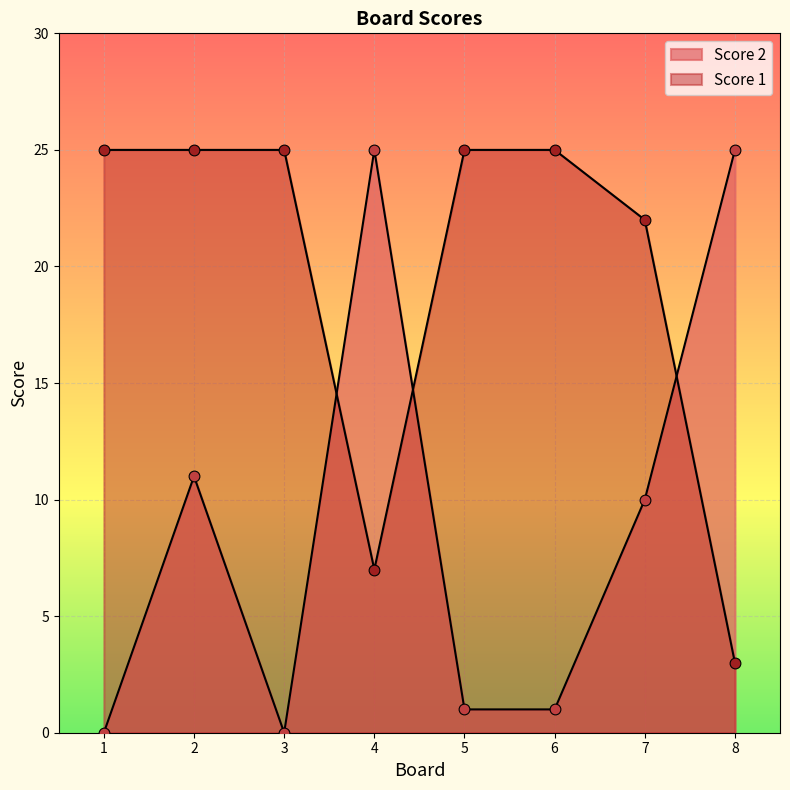

Which series has the widest spread of Y values?

Score 2